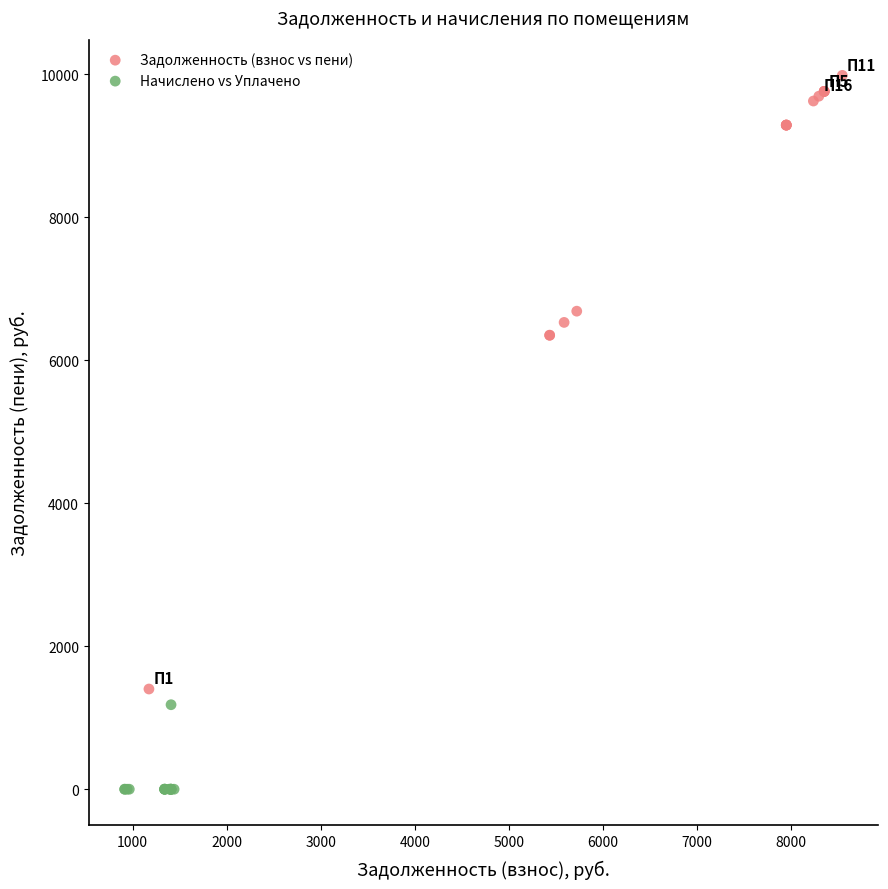

Which series contains the highest Y value?

Задолженность (взнос vs пени)